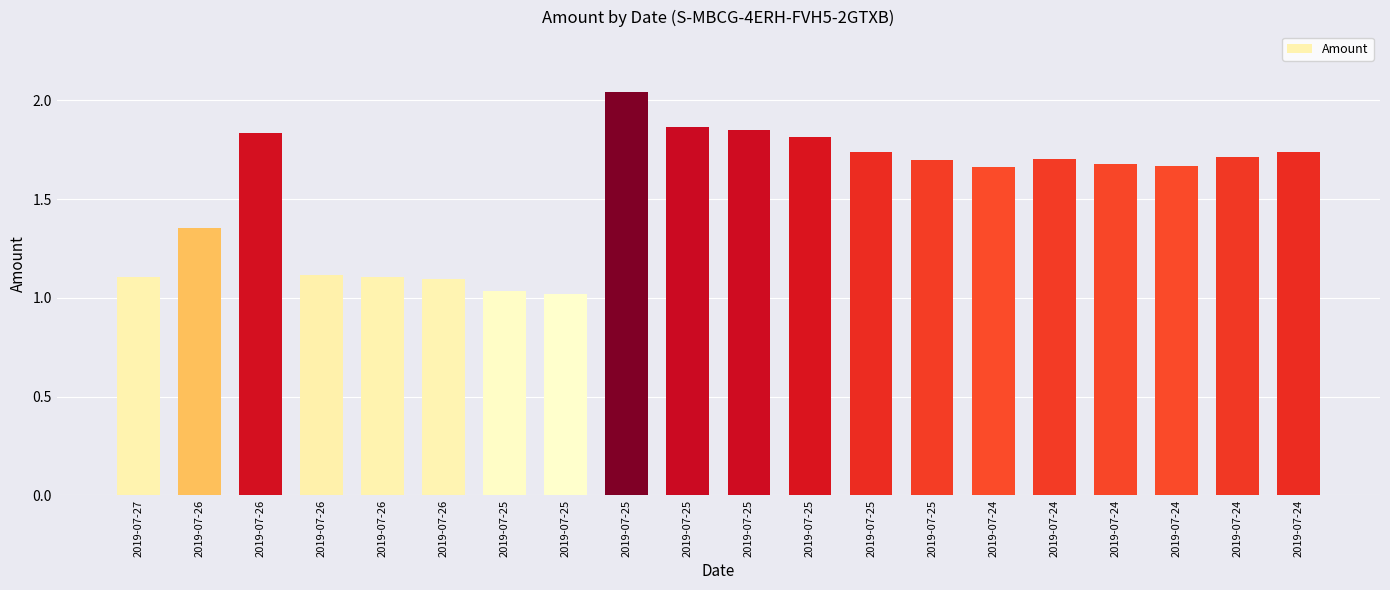

Which label corresponds to the smallest value in the chart?

2019-07-25